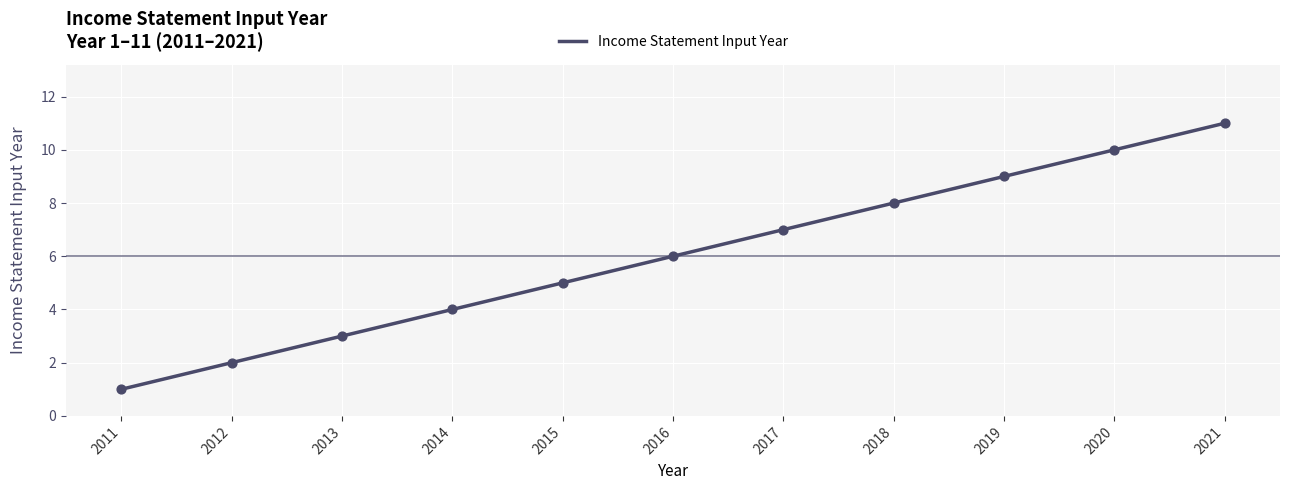

What is the change in value from 2014 to 2019?

+5